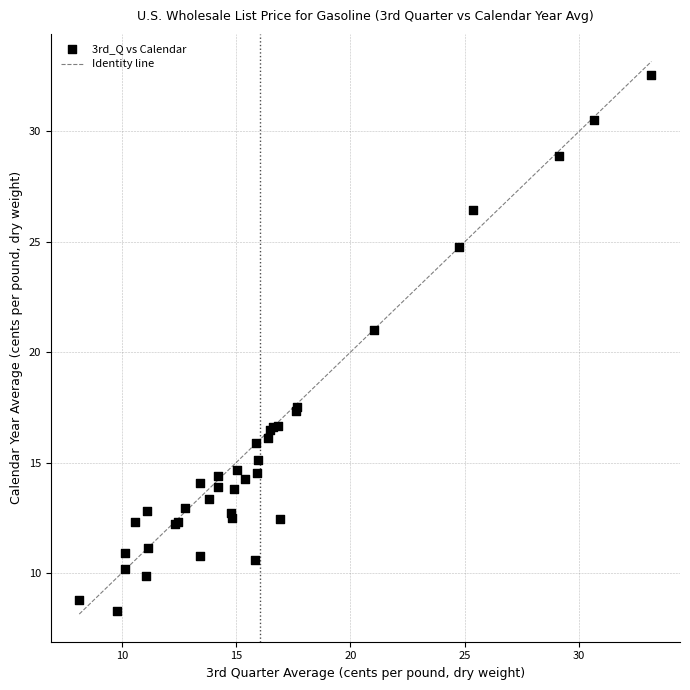

What Y value in the scatter plot is closest to 20?

21.0